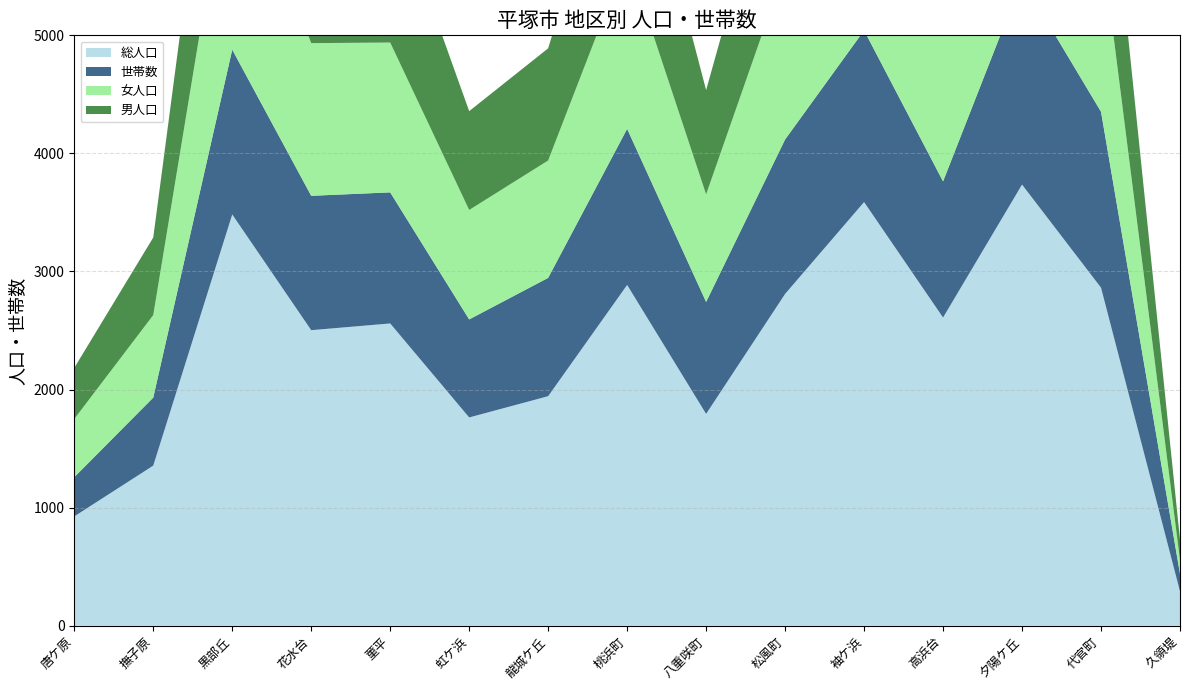

Reading left to right, extract all data points from this chart.

総人口: 926	1356	3483	2503	2560	1764	1944	2886	1794	2810	3588	2610	3736	2863	291
世帯数: 332	576	1396	1138	1110	830	1002	1322	948	1308	1454	1153	1734	1490	149
女人口: 493	699	1805	1293	1269	927	994	1462	911	1448	1915	1347	1880	1476	116
男人口: 433	657	1678	1210	1291	837	950	1424	883	1362	1673	1263	1856	1387	175